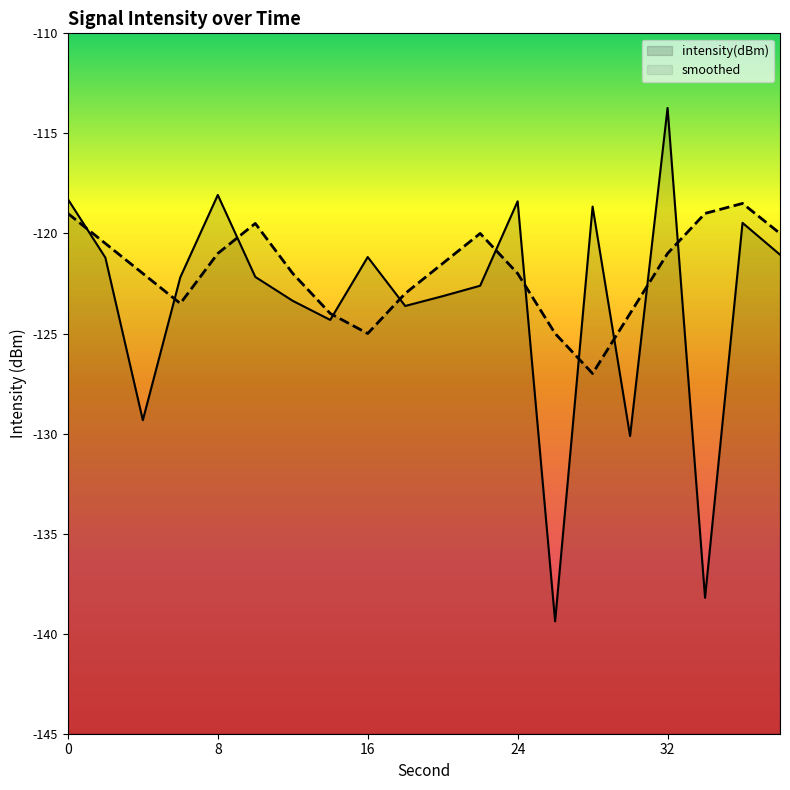

How many data points in smoothed are above -121?

7